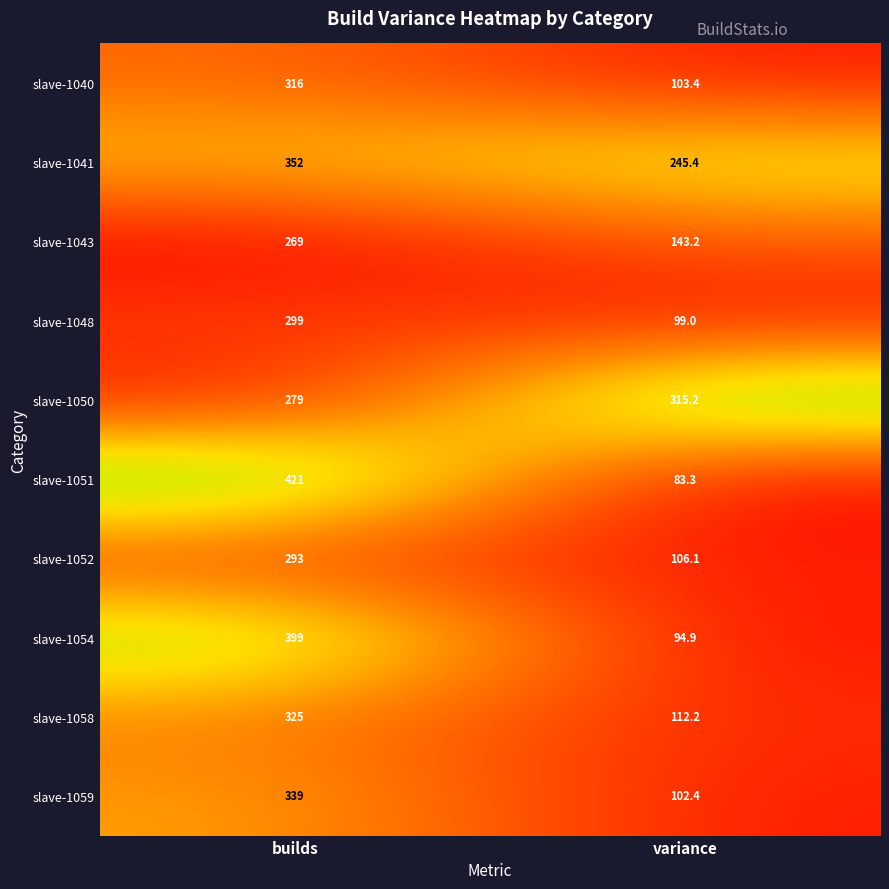

What is the smallest value displayed?

83.3